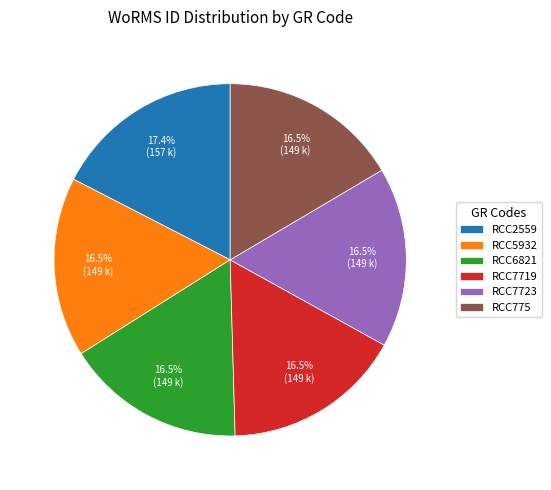

Does any single category account for the majority?

No